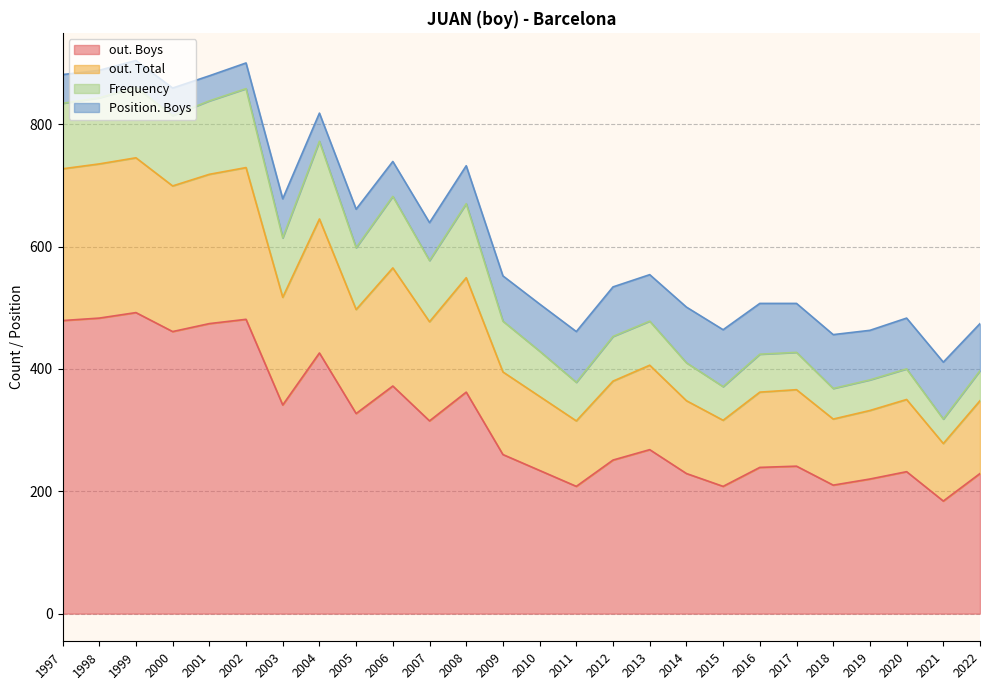

The out. Total series shows 125 at 2017. True or false?

True